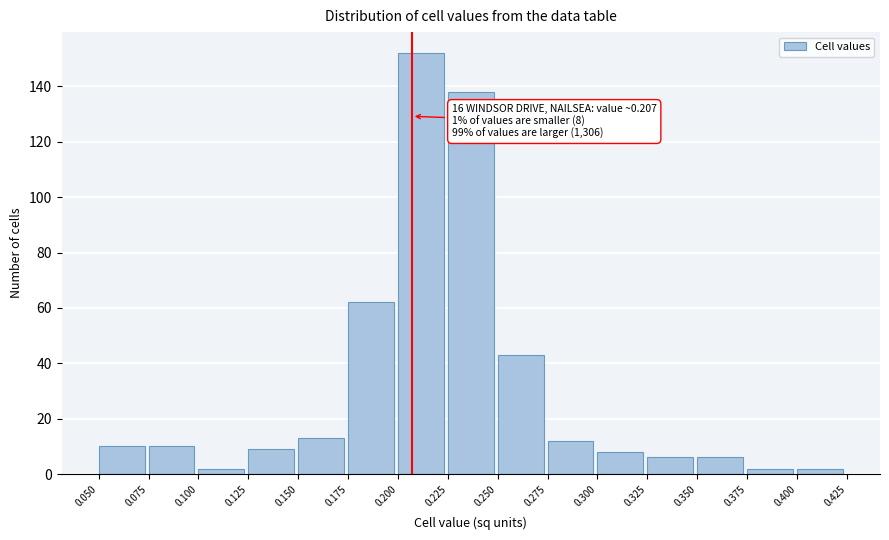

Over which range of the x-axis is the bar tallest?

0.200 to 0.225